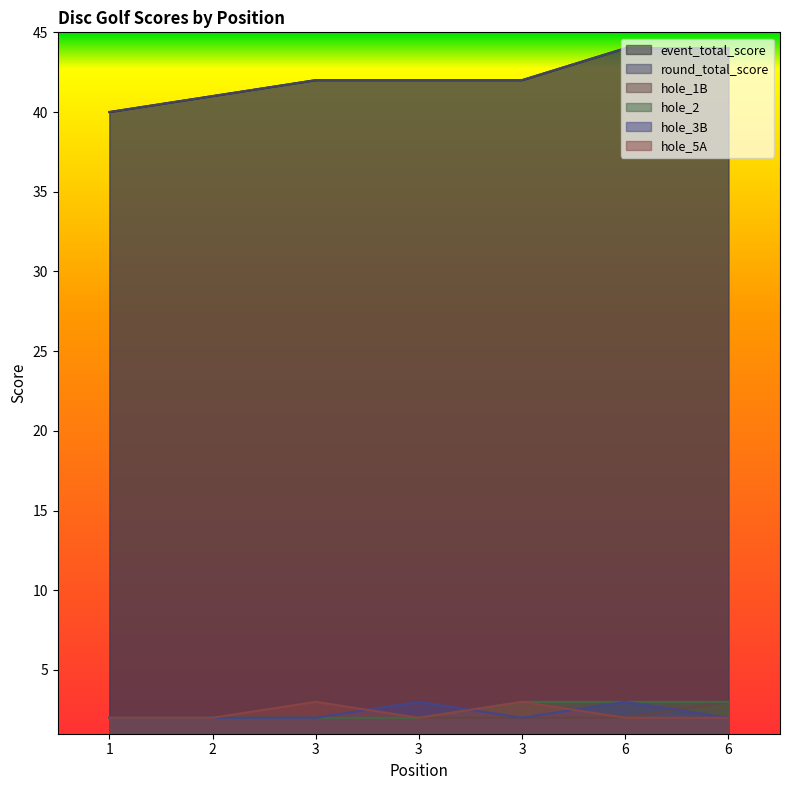

Does the chart display data point markers on the line(s)?

No